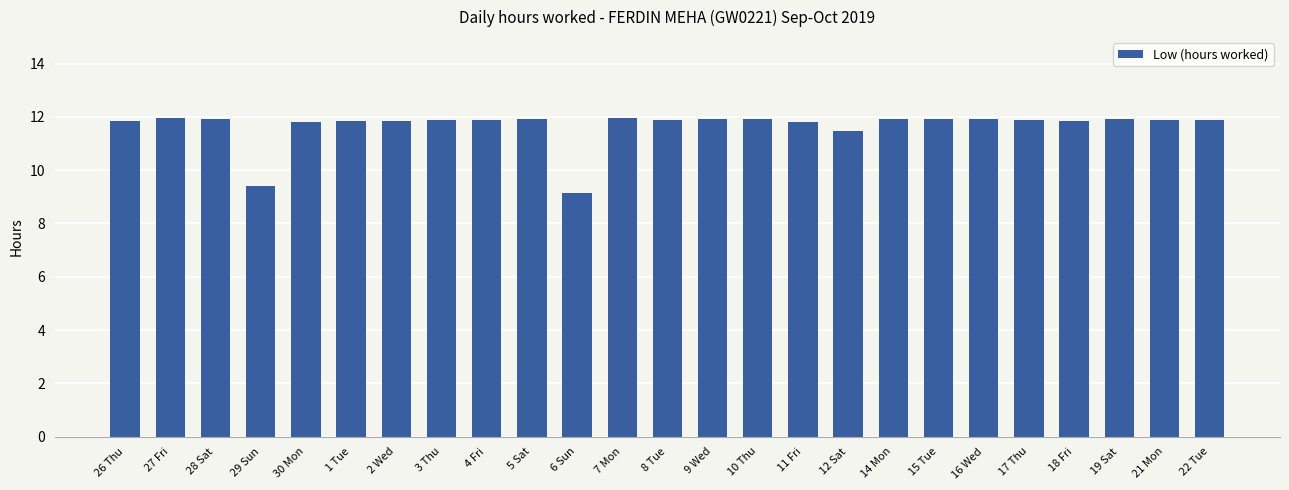

What is the maximum value shown in the chart?

12.0